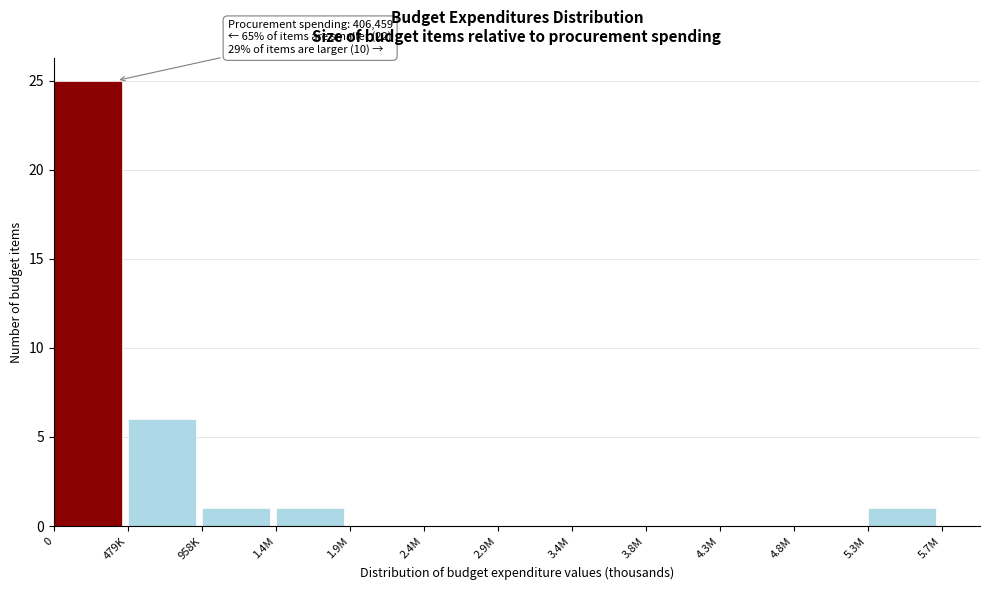

Reading left to right, extract all data points from this chart.

0=25	479K=6	958K=1	1.4M=1	1.9M=0	2.4M=0	2.9M=0	3.4M=0	3.8M=0	4.3M=0	4.8M=0	5.3M=1